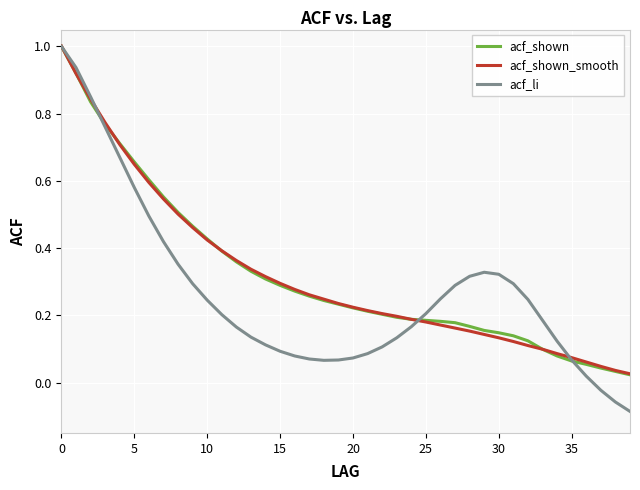

What is the highest value of the acf_shown series?

1.0